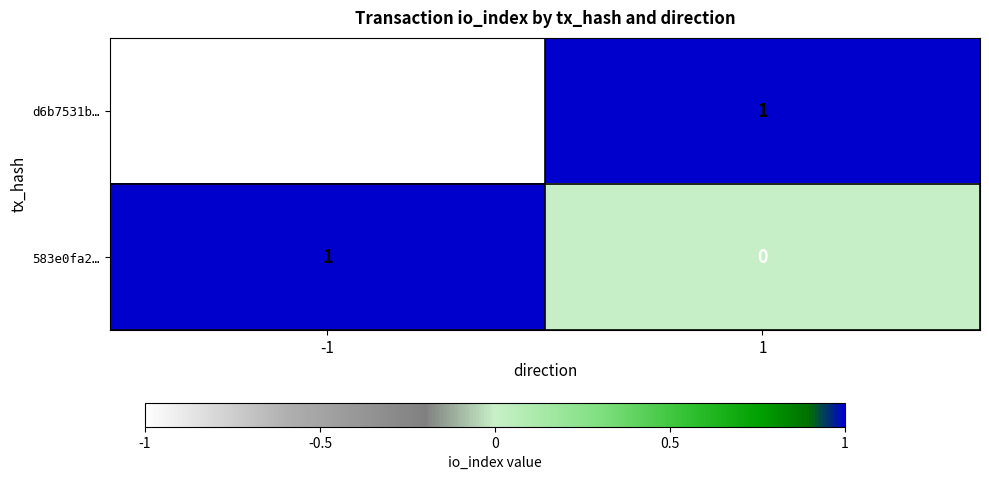

True or false: 583e0fa2… has a value of 2 at -1.

False